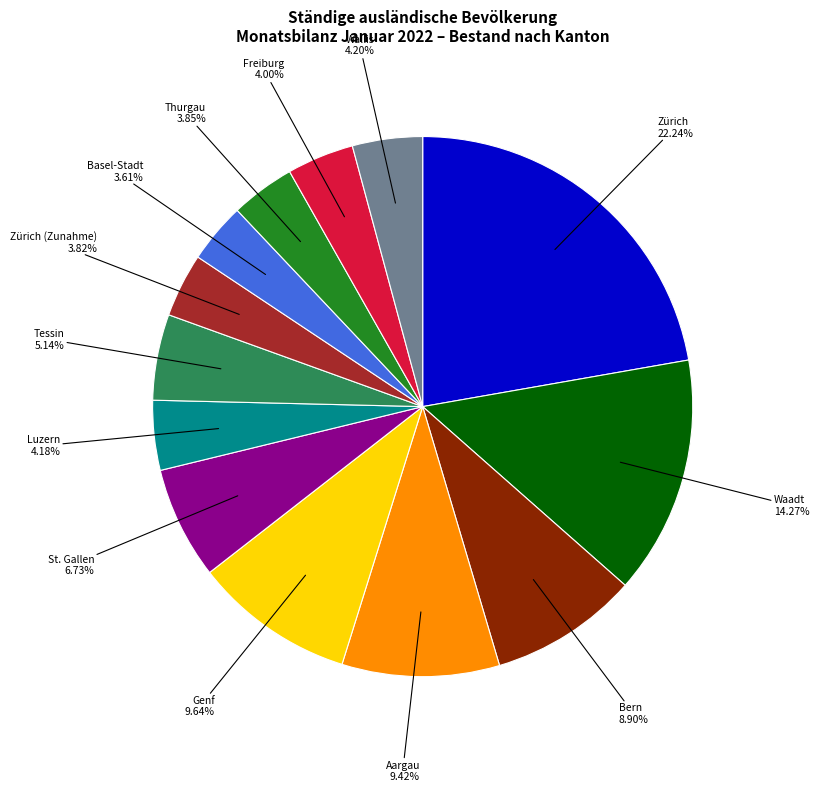

Is there any slice that represents more than half of the pie?

No